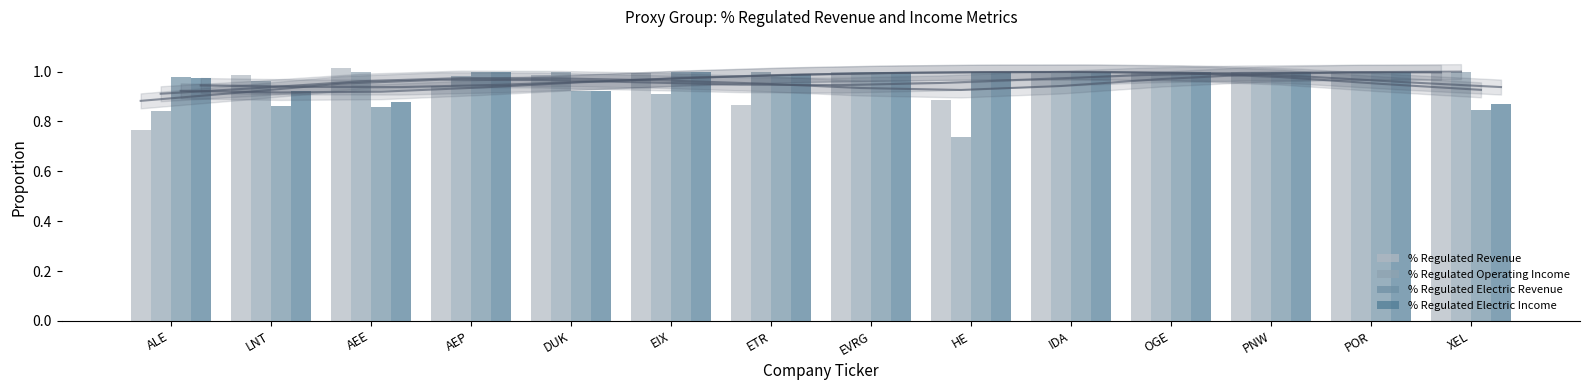

Which has a higher value, ETR or POR?

POR